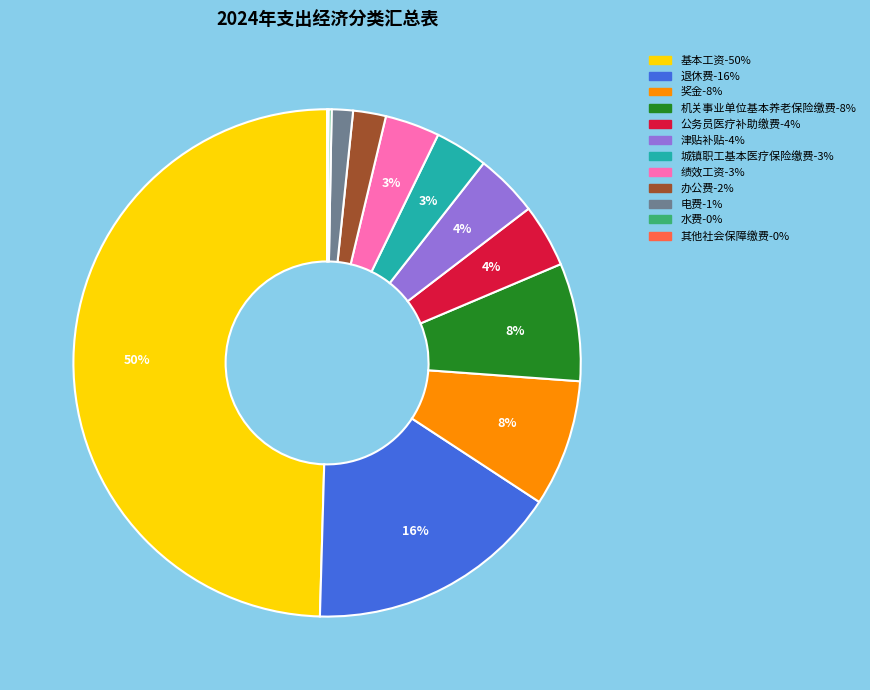

To the nearest percent, what is the difference between the 基本工资 and 公务员医疗补助缴费 slice percentages?

46%